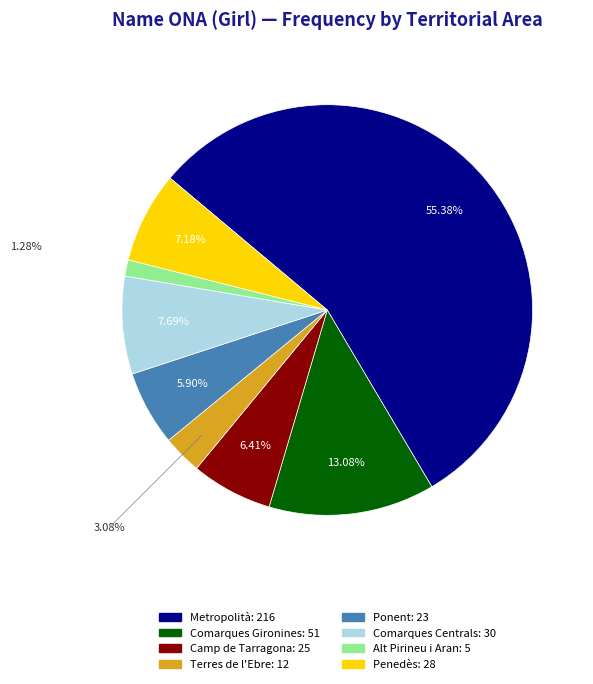

To the nearest percent, what is the difference between the Metropolità and Terres de l'Ebre slice percentages?

52%